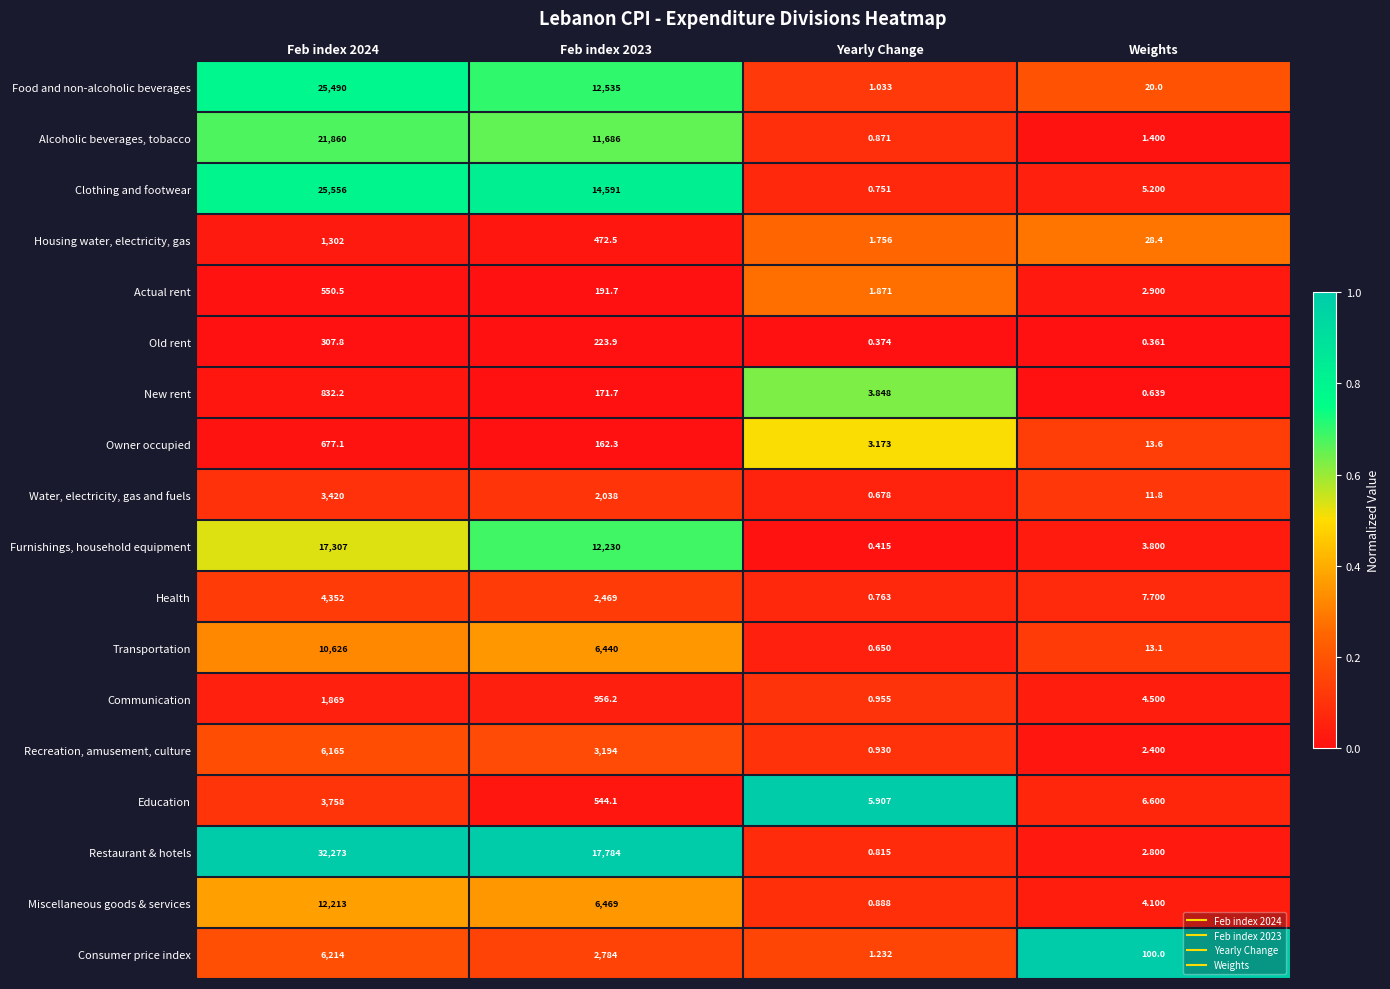

Rank the series at Weights from lowest to highest value.

Old rent, New rent, Alcoholic beverages, tobacco, Recreation, amusement, culture, Restaurant & hotels, Actual rent, Furnishings, household equipment, Miscellaneous goods & services, Communication, Clothing and footwear, Education, Health, Water, electricity, gas and fuels, Transportation, Owner occupied, Food and non-alcoholic beverages, Housing water, electricity, gas, Consumer price index